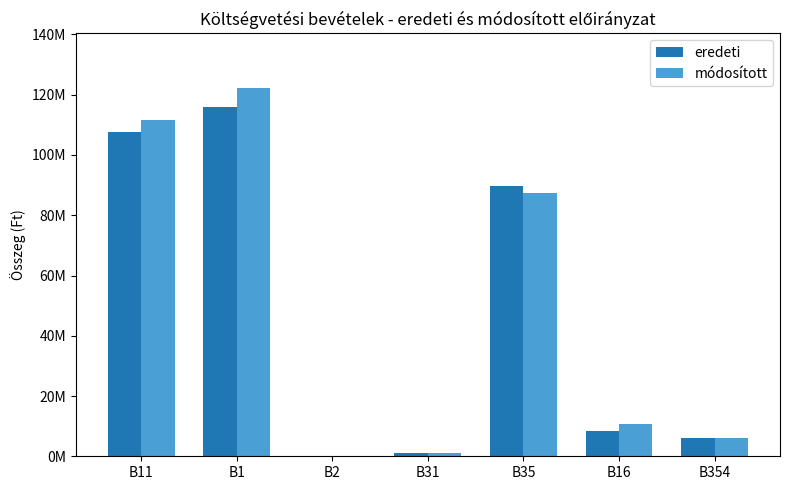

What is the sum of all eredeti values?

328420198